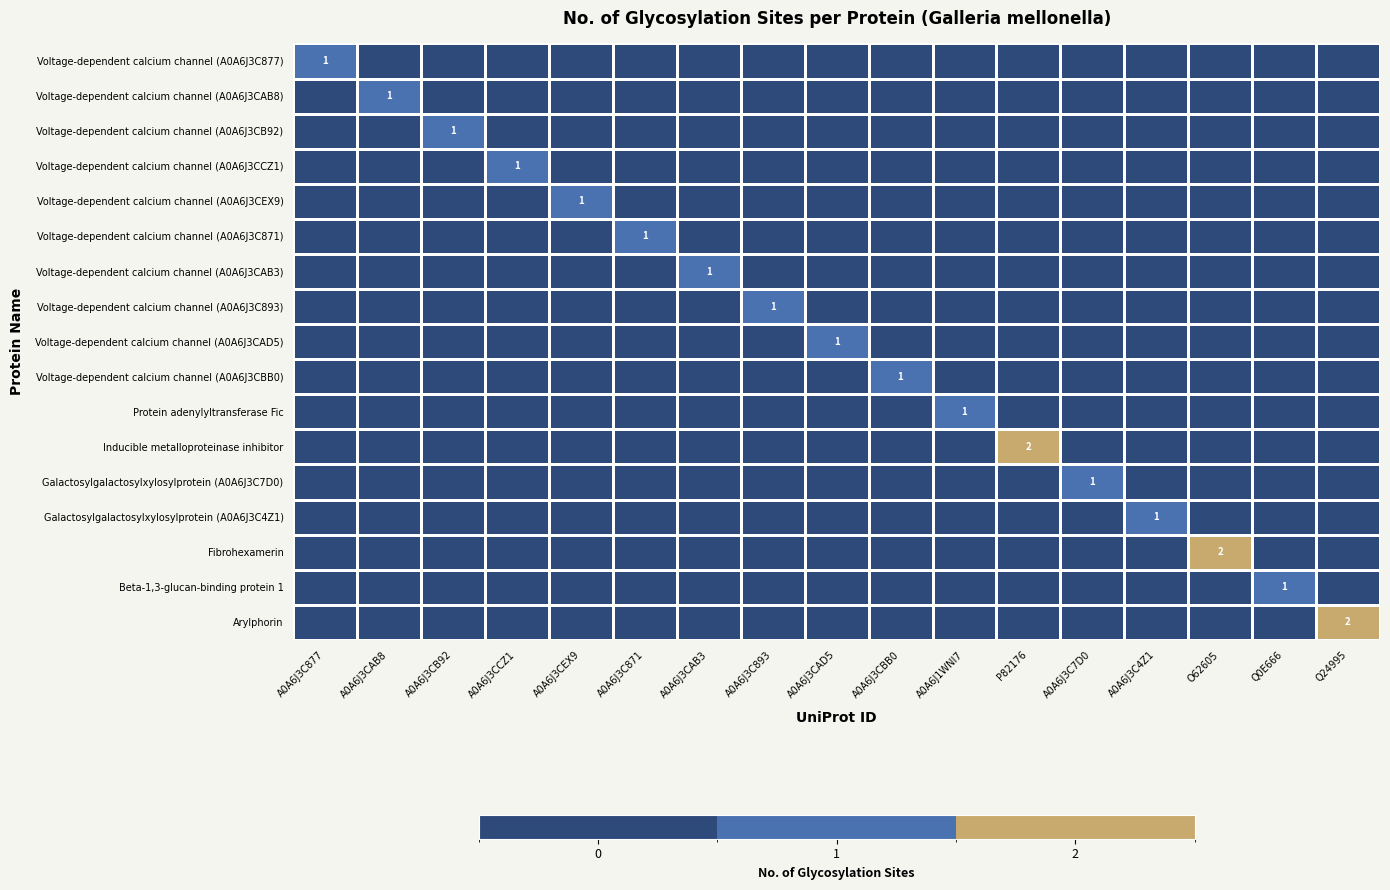

What is the spread (max minus min) of values at Q24995?

2